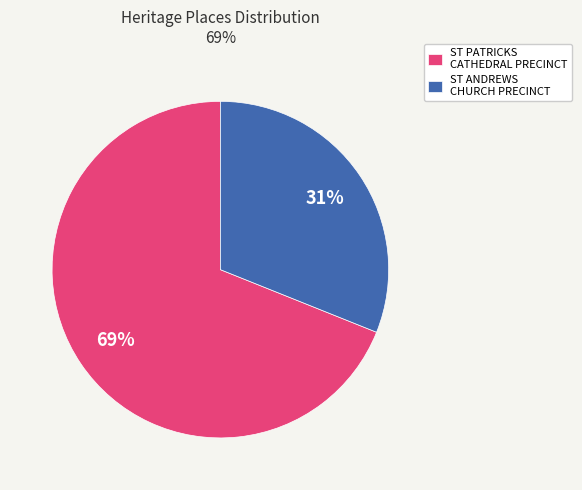

How many segments does this pie chart have?

2